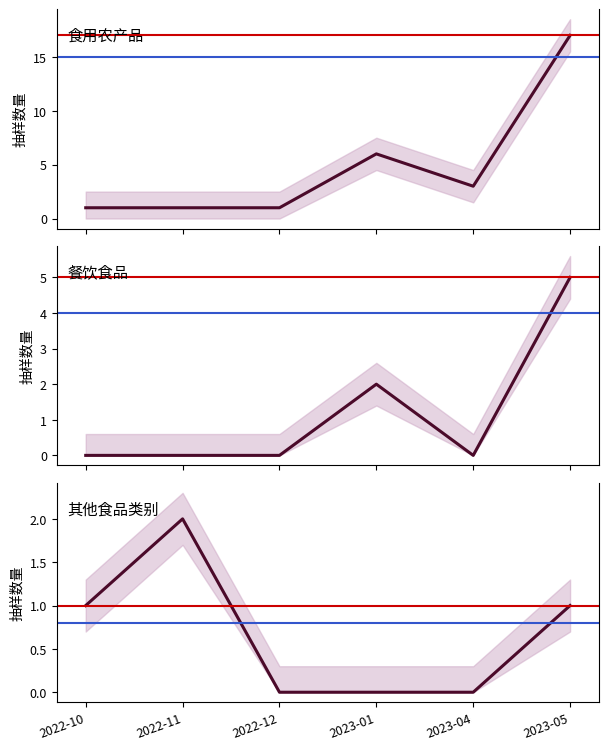

True or false: 其他食品类别 has more than 0 interior local peaks.

True